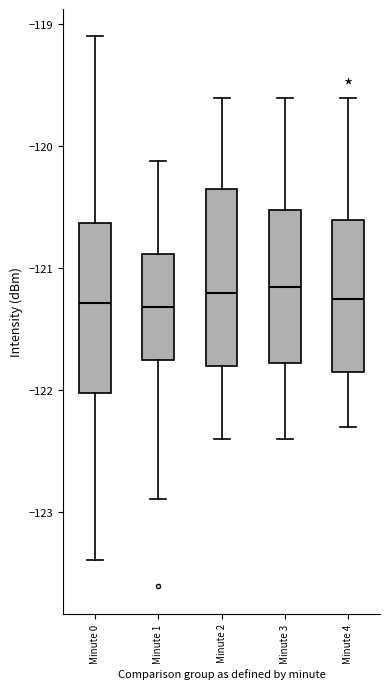

Where is the upper edge of the box for Minute 2 on the y-axis? The values are not printed on the chart, so give them approximately, as read against the axis.

-120.3